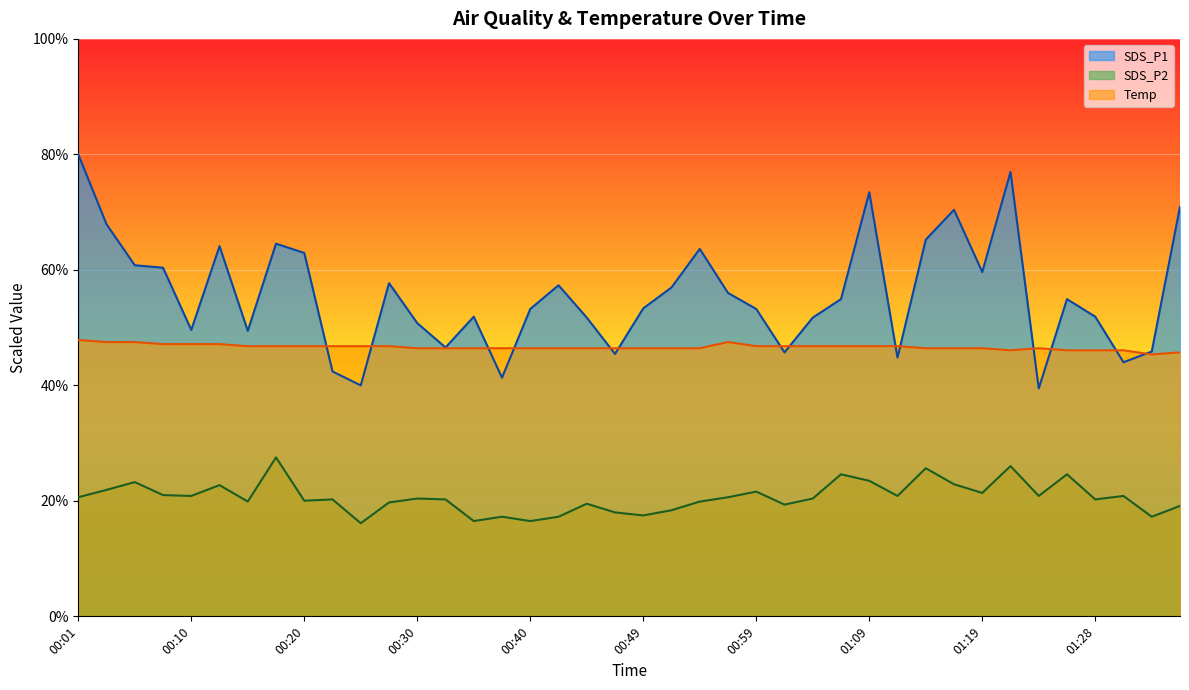

In SDS_P2, how many points are lower than both neighbors (excluding endpoints)?

13